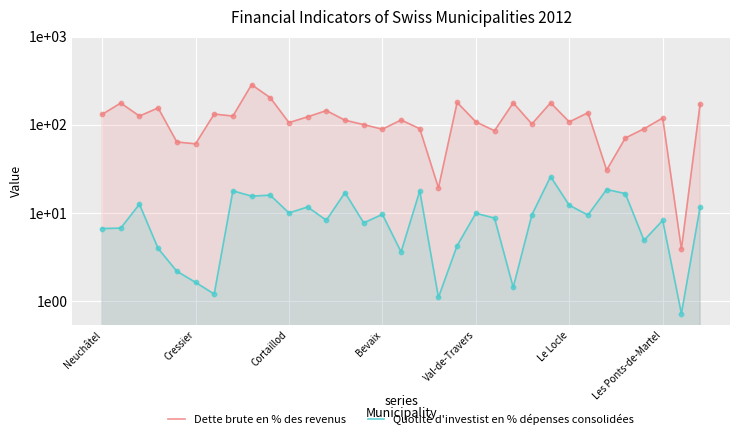

What are all the series names shown in the legend?

Dette brute en % des revenus, Quotité d'investist en % dépenses consolidées